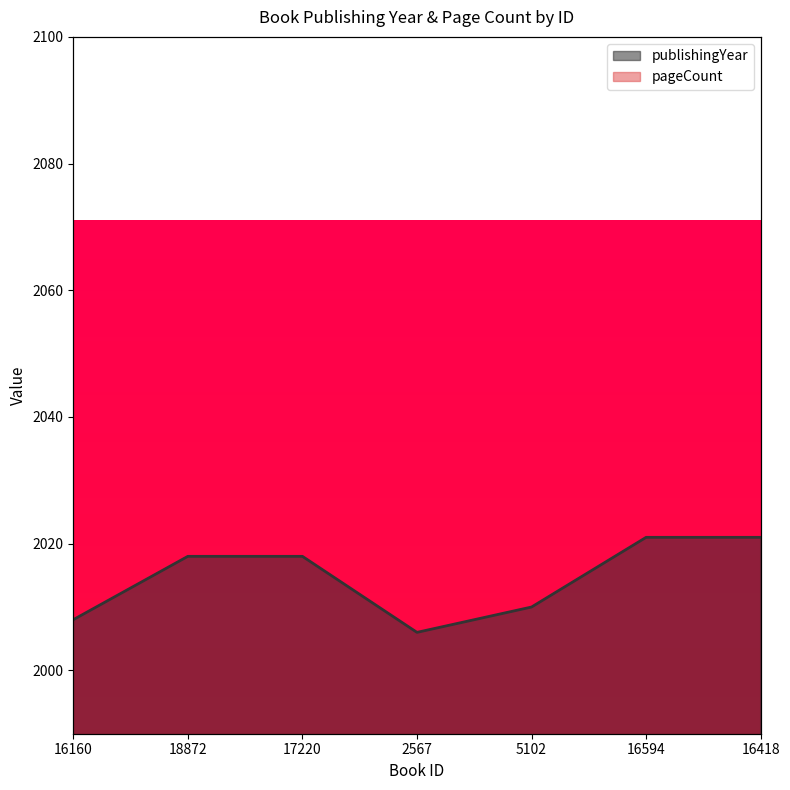

The pageCount series shows 197 at 16594. True or false?

False